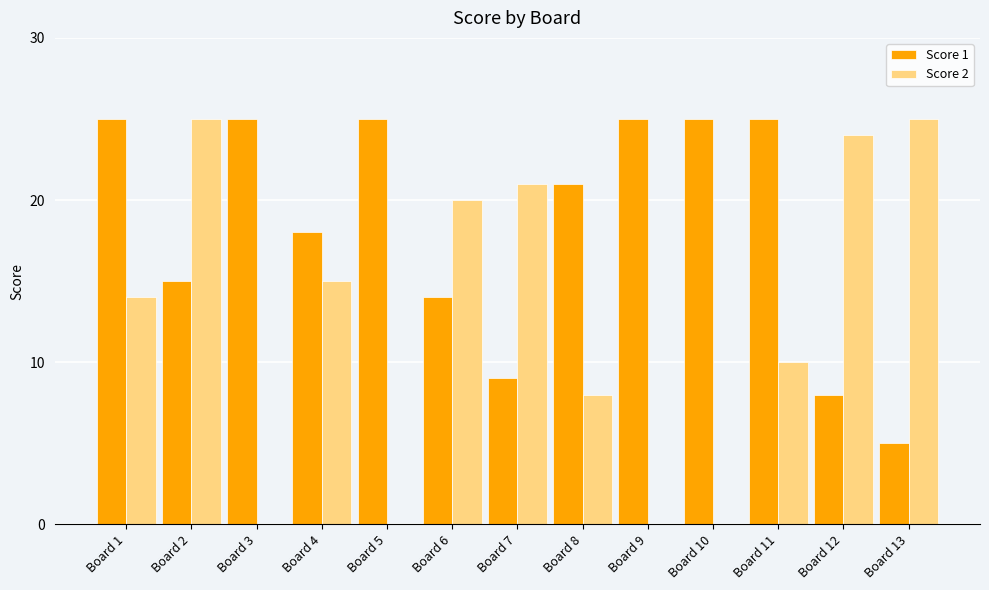

The Score 1 series shows 15 at Board 2. True or false?

True